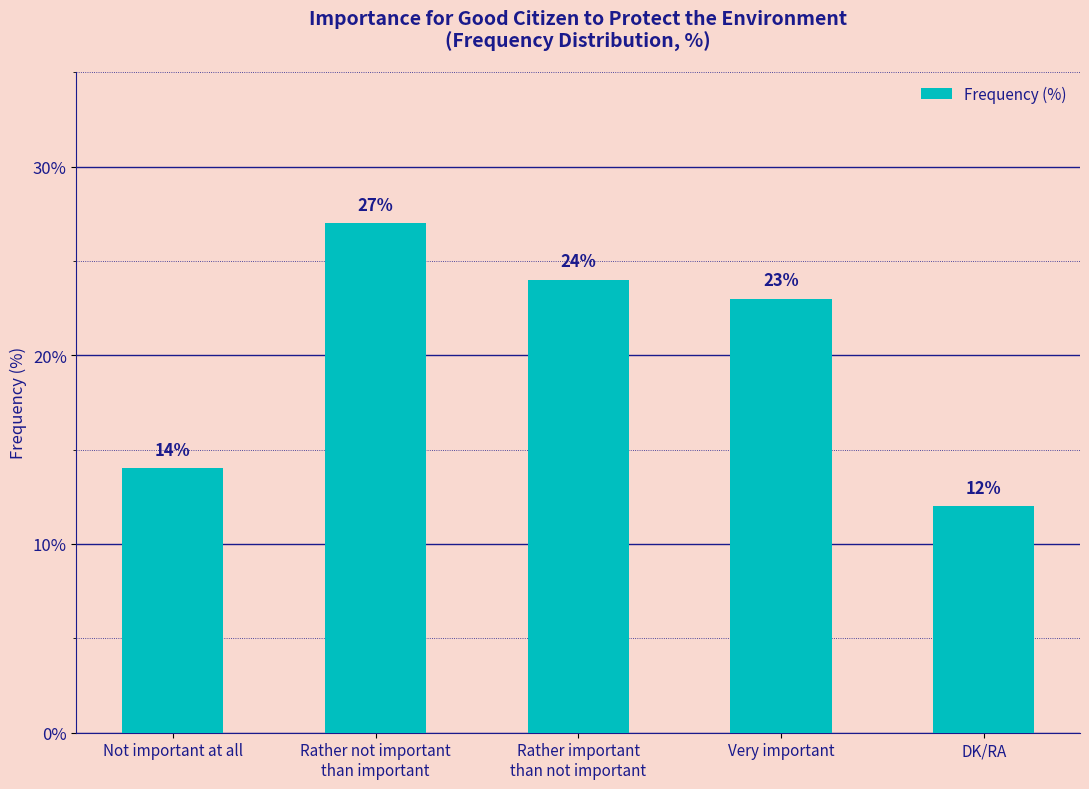

What is the difference between the maximum and second lowest values?

13